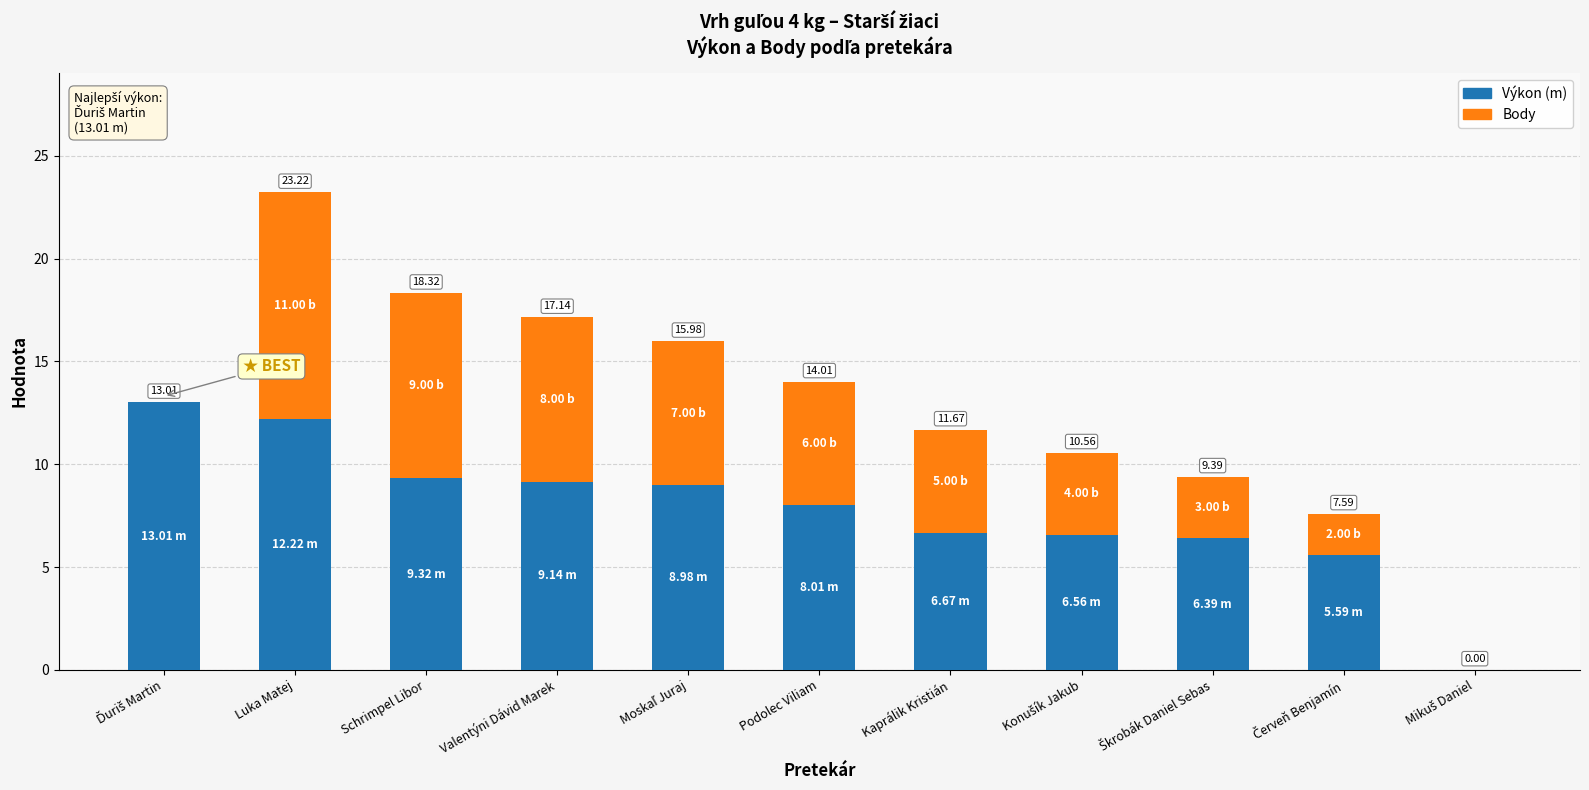

Are the bars grouped side by side (vs. stacked)?

No